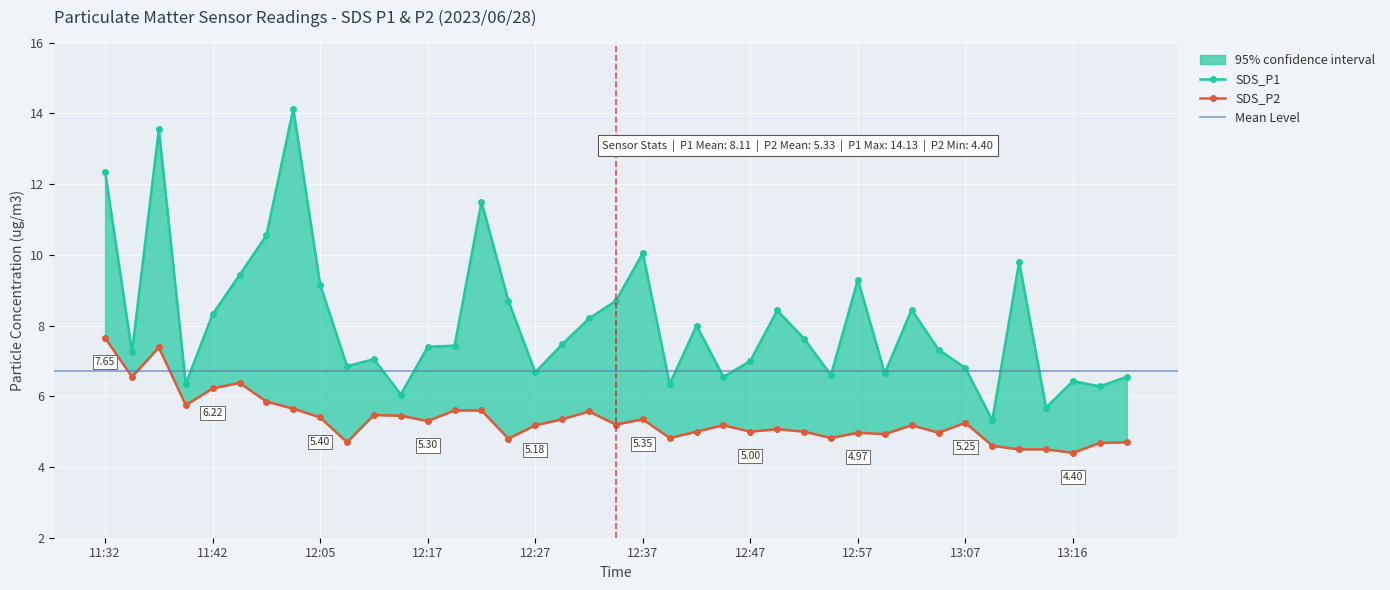

Rank the series by their average value, from highest to lowest.

SDS_P1, SDS_P2